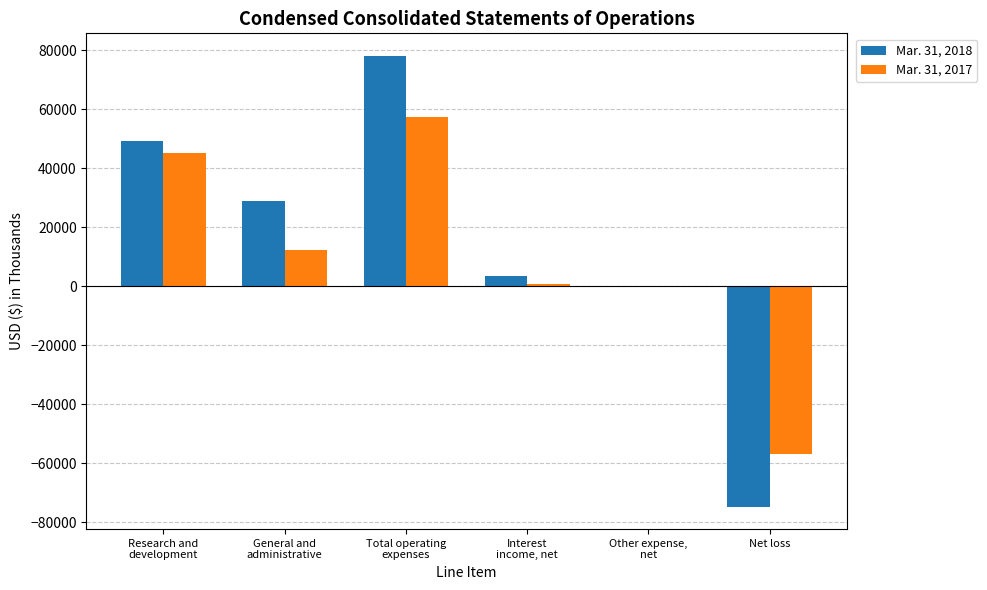

What is the maximum value shown in the chart?

78119